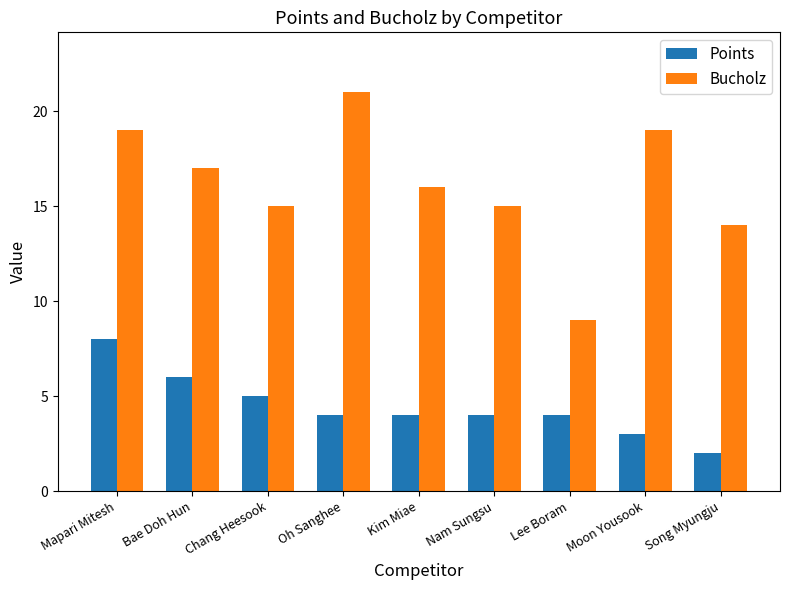

At which category is the sum across all series the highest?

Mapari Mitesh